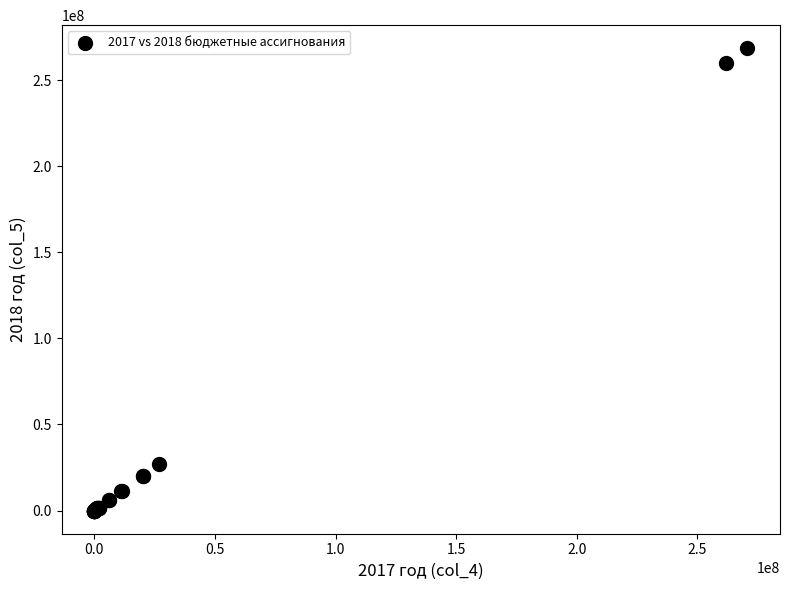

What Y value in the scatter plot is closest to 134226007?

27026900.0